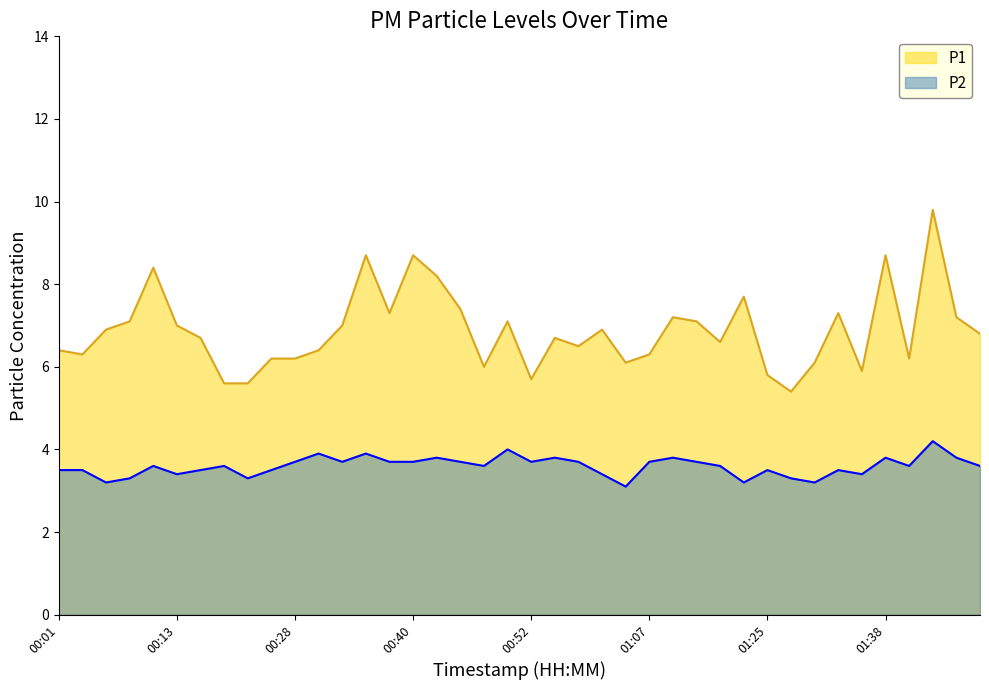

What is the average value of the P1 series?

6.9